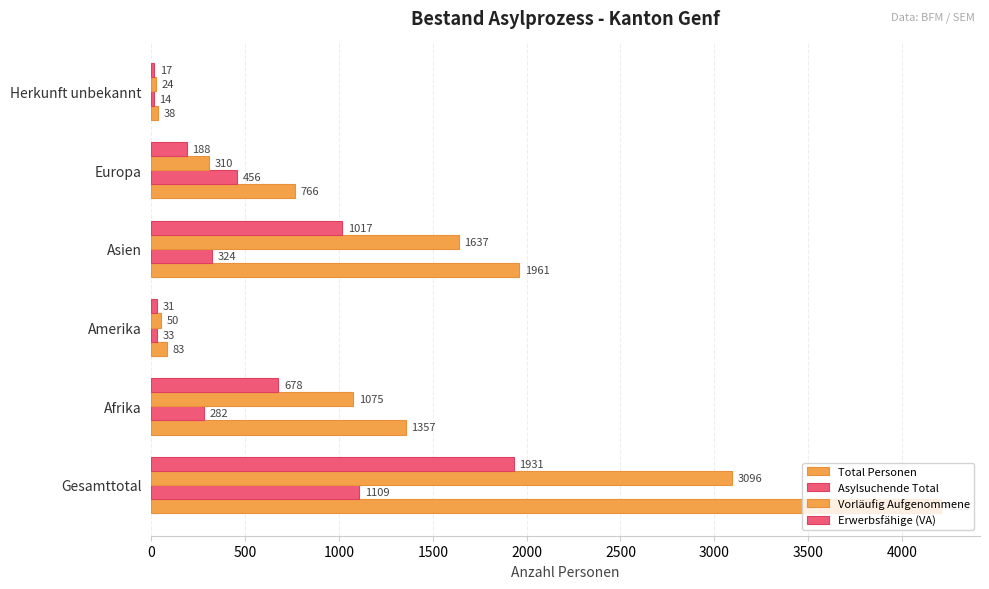

At how many categories does at least one series exceed 127?

4